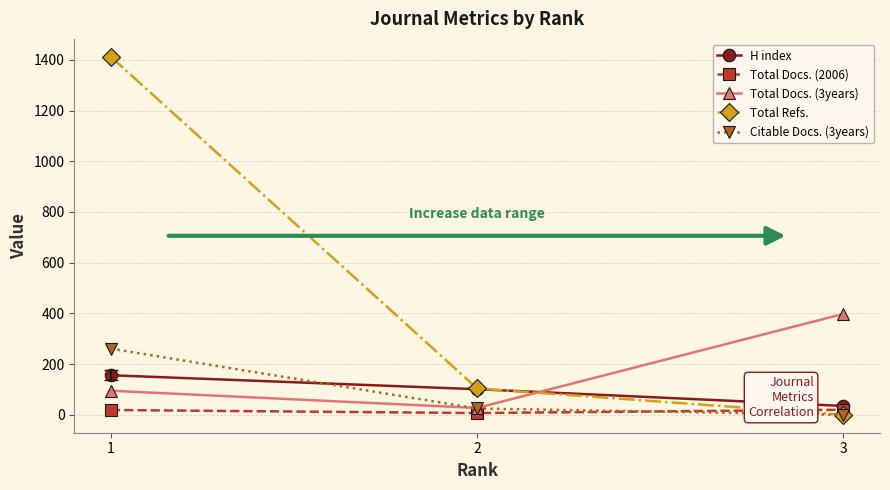

Read the Total Docs. (2006) value at 1, to the nearest 10.

20